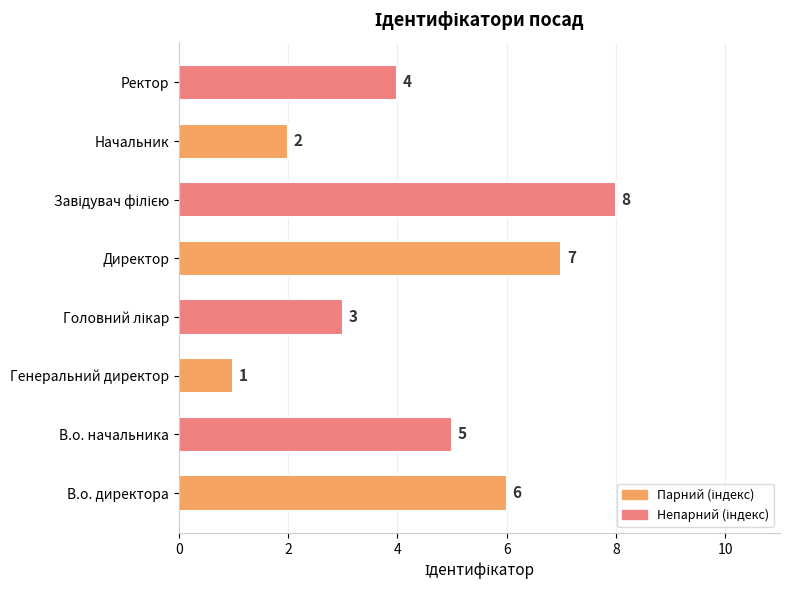

Count the values in the range 3 to 7.

5